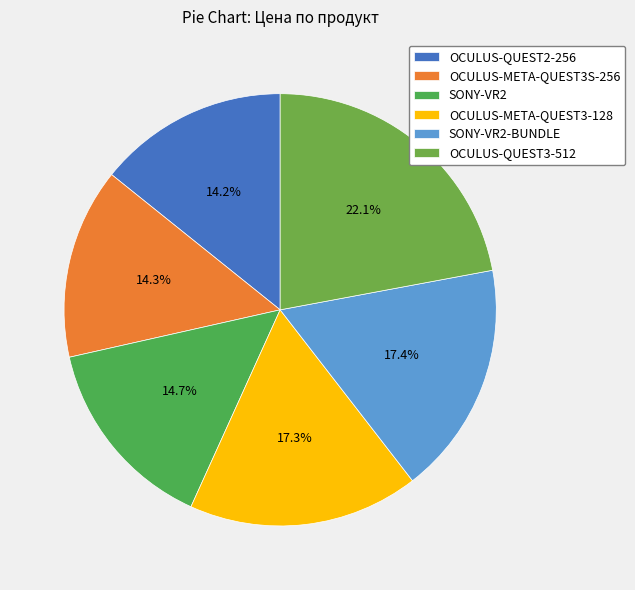

Which category has the biggest portion of the pie?

OCULUS-QUEST3-512